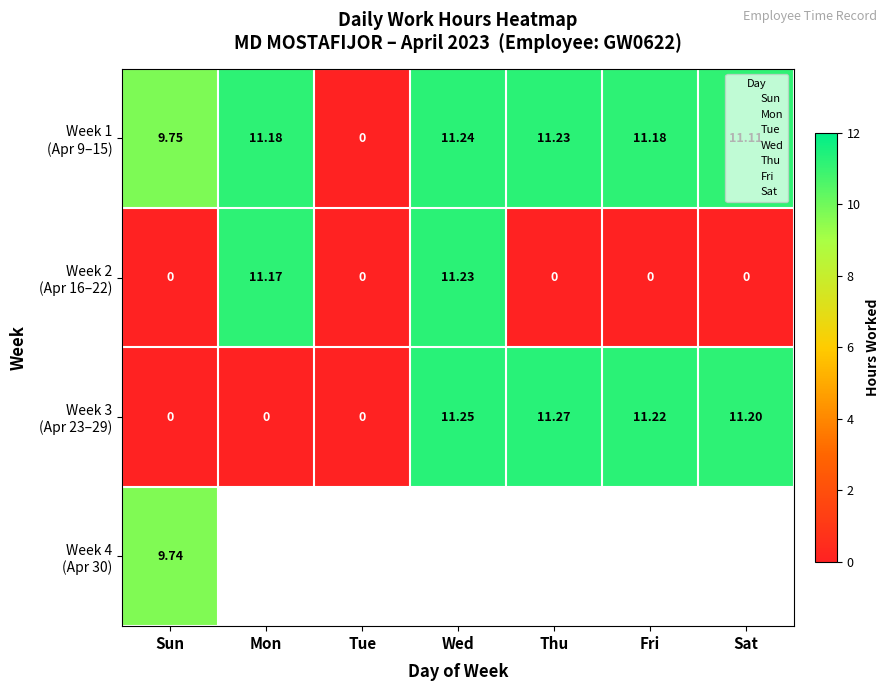

Between Tue and Thu, which series saw the biggest shift?

Week 3 (Apr 23–29)